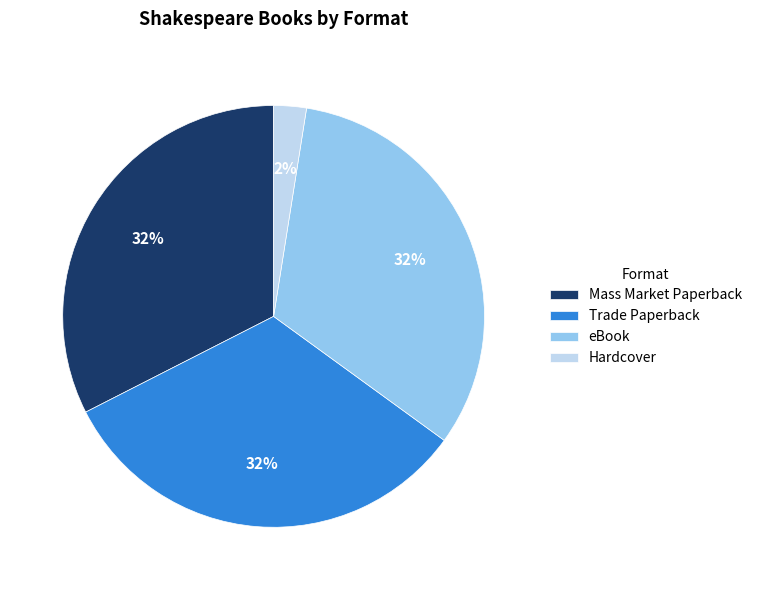

Do Hardcover and Trade Paperback together represent more than half of the pie?

No